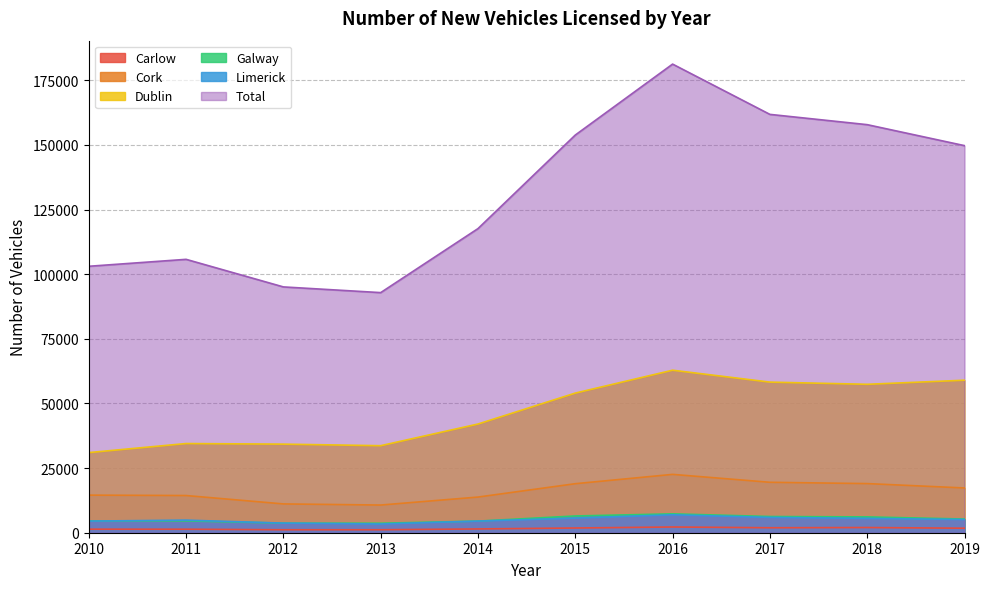

What is the difference between the Galway values at 2012 and 2013?

31